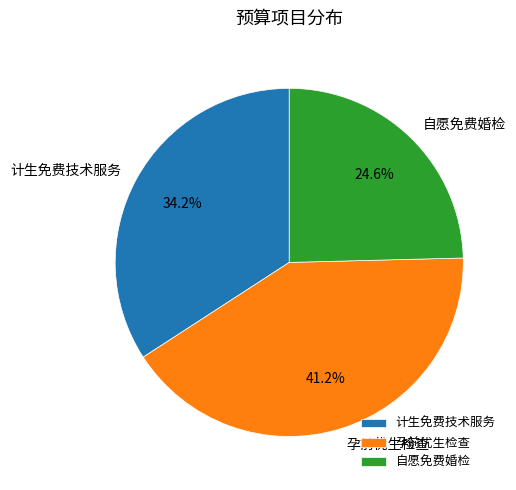

To the nearest percent, what is the difference between the 孕前优生检查 and 计生免费技术服务 slice percentages?

7%